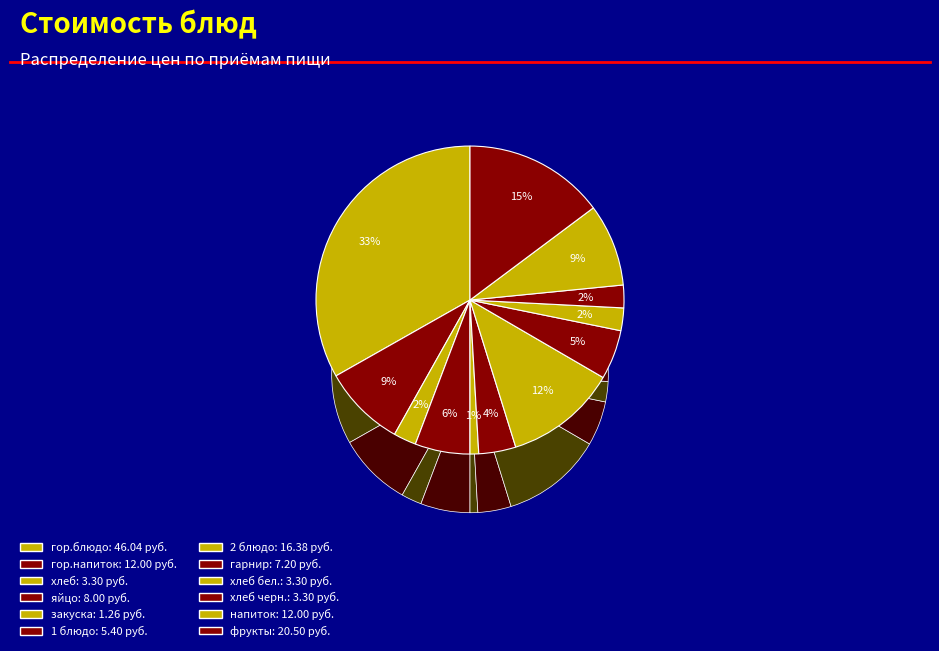

True or false: напиток accounts for 9% of the total.

True